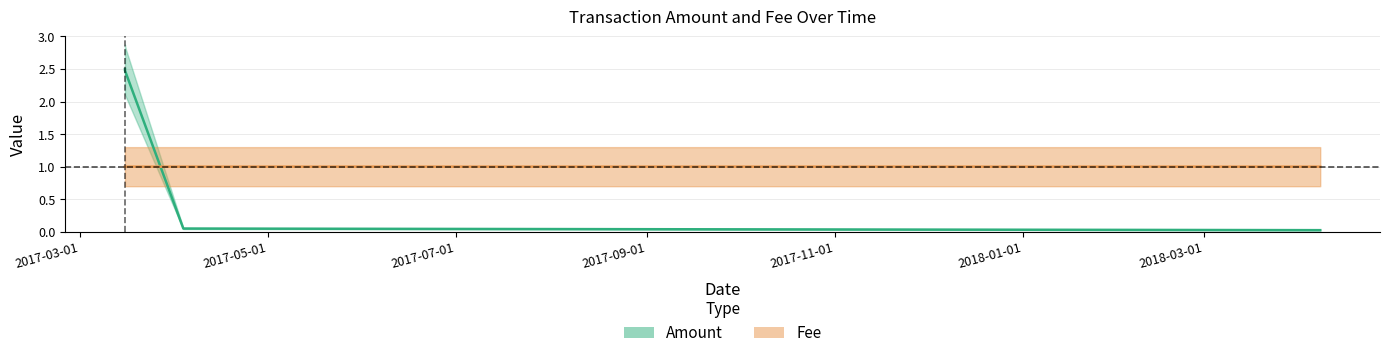

At which category does the chart reach its minimum across all series?

2018-04-07 15:51:17